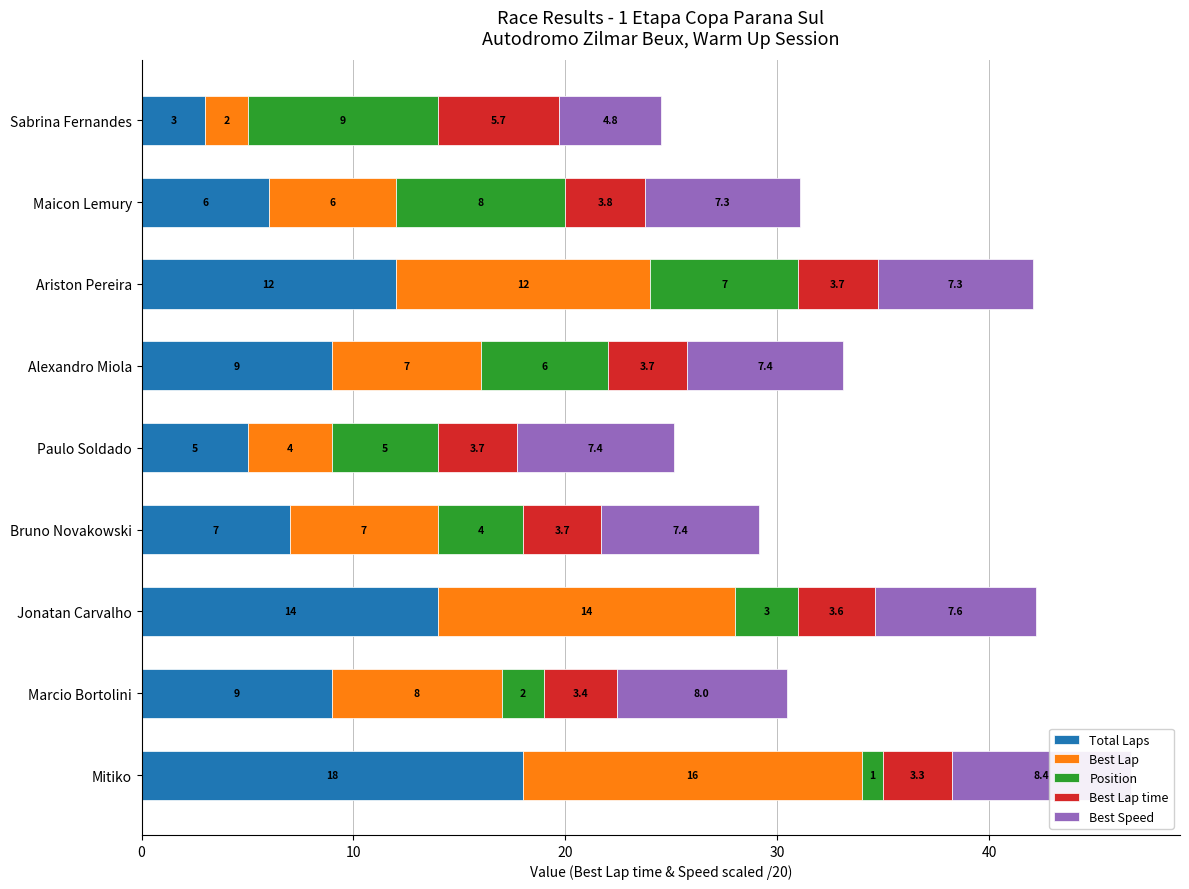

Which has a higher value, Maicon Lemury or Alexandro Miola?

Alexandro Miola